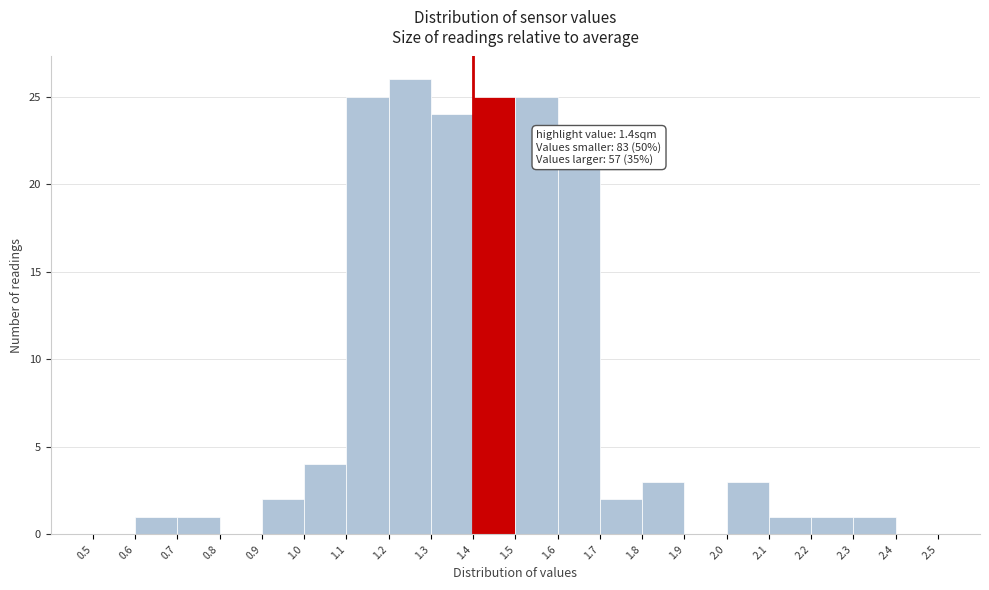

Over which range of the x-axis is the bar tallest?

1.2 to 1.3